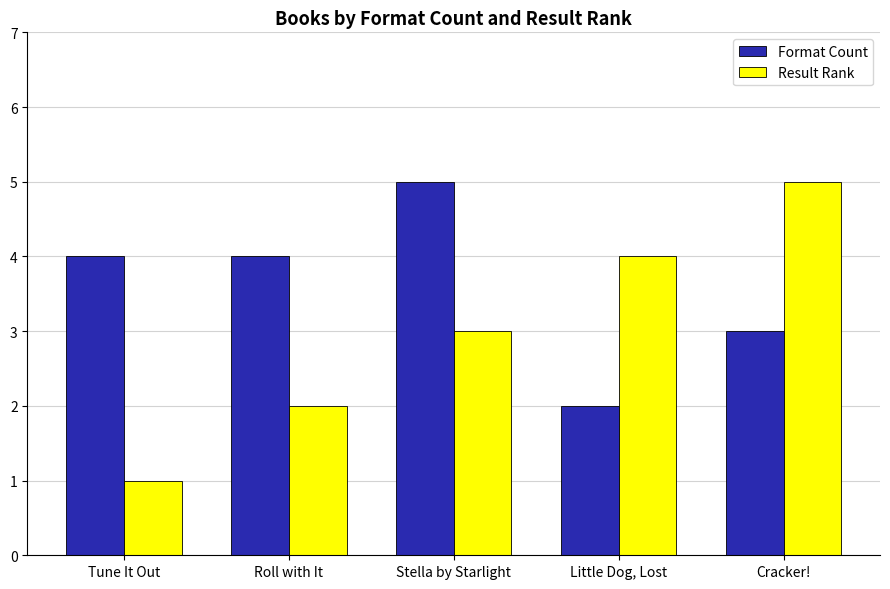

Which series has the widest spread of values?

Result Rank